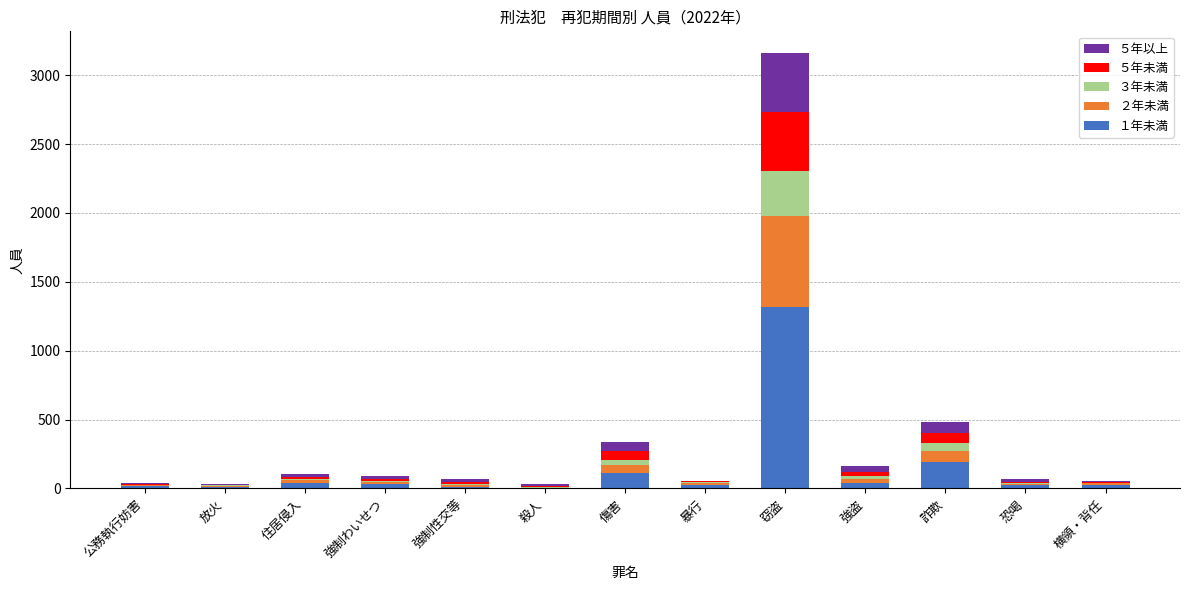

At which category is the sum across all series the highest?

窃盗